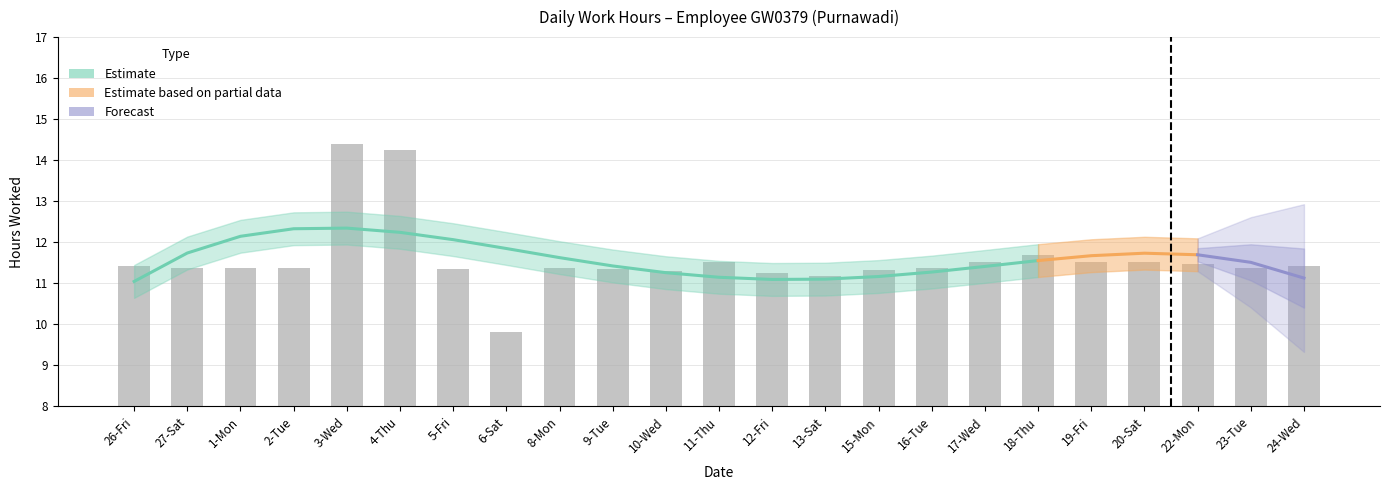

Is it true that the value at 17-Wed is 11.5?

True